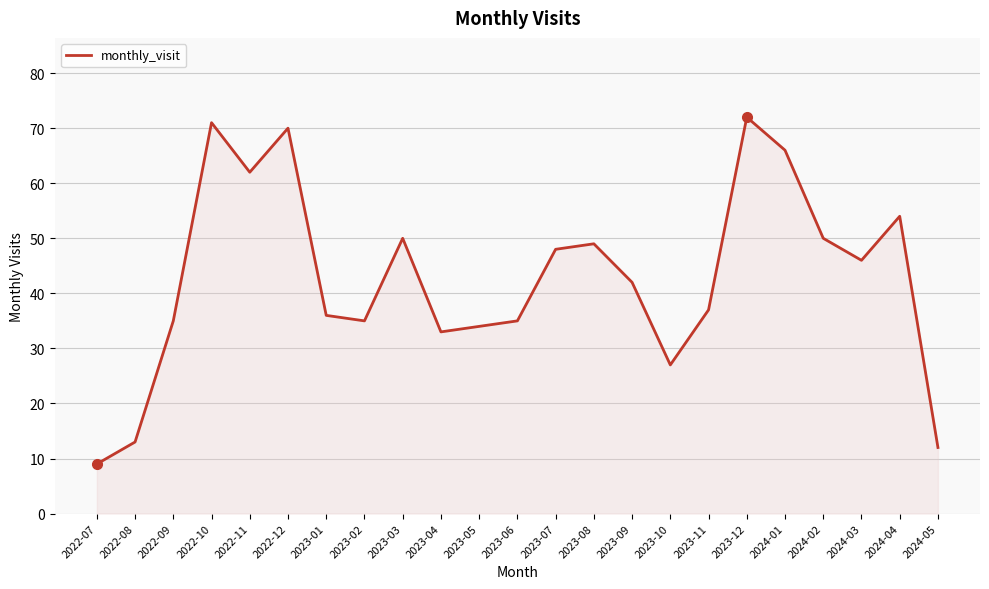

How many distinct data groups are displayed?

1